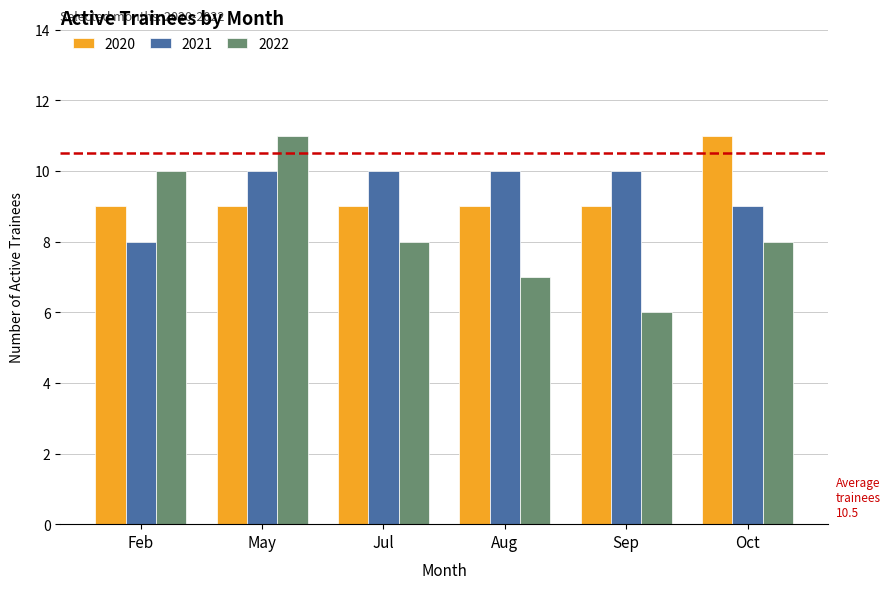

How many bars are there in total?

18